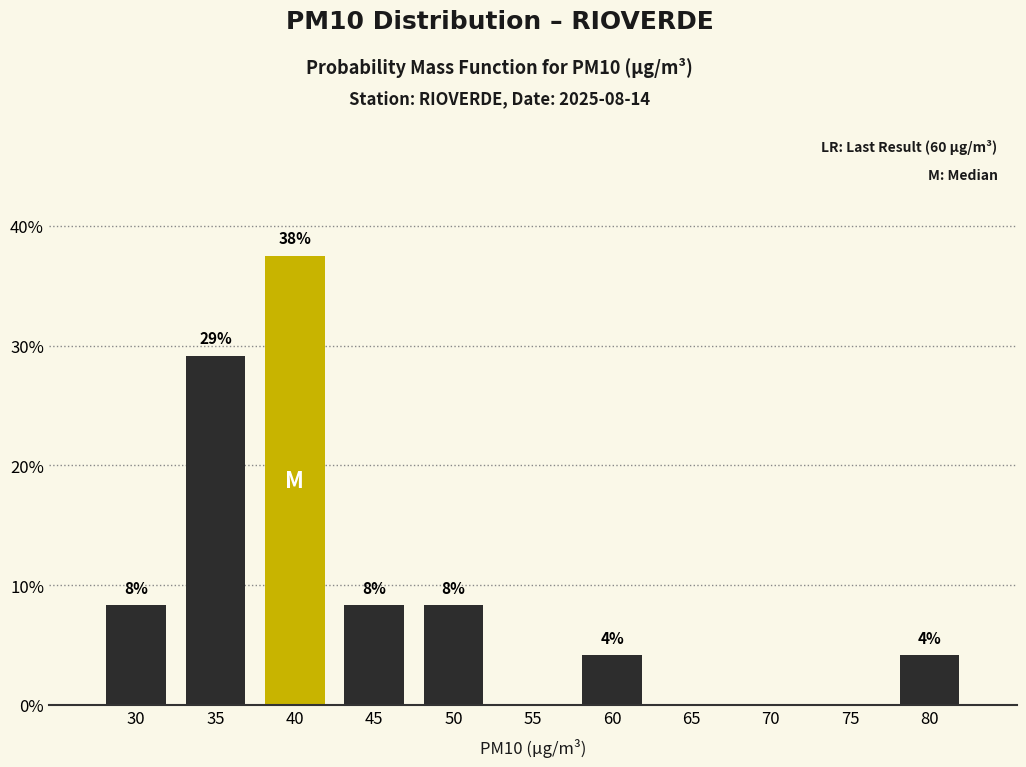

Are the bars horizontal?

No